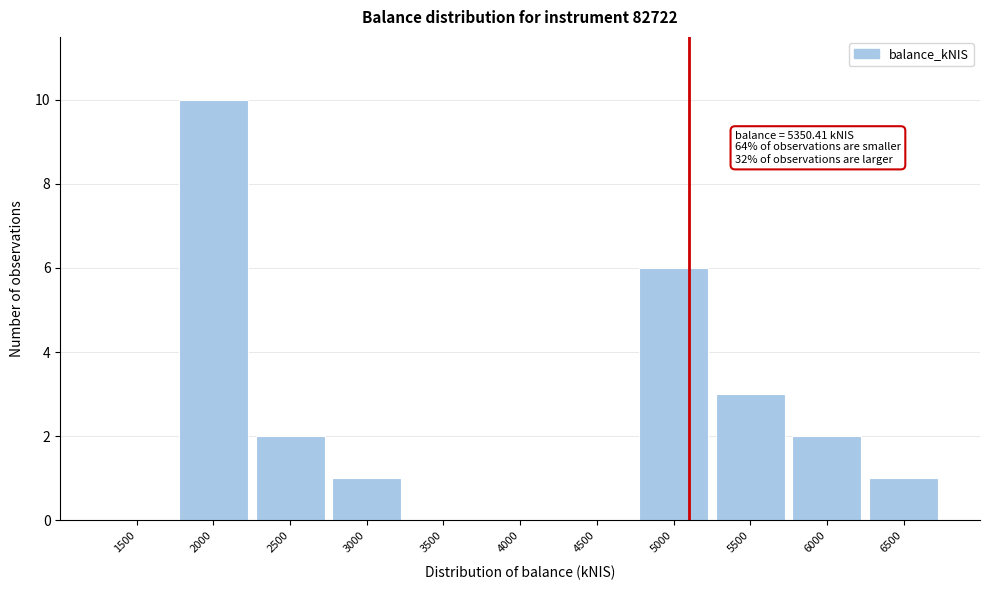

Reading right to left, what are all the values shown in this chart?

6500=1	6000=2	5500=3	5000=6	4500=0	4000=0	3500=0	3000=1	2500=2	2000=10	1500=0